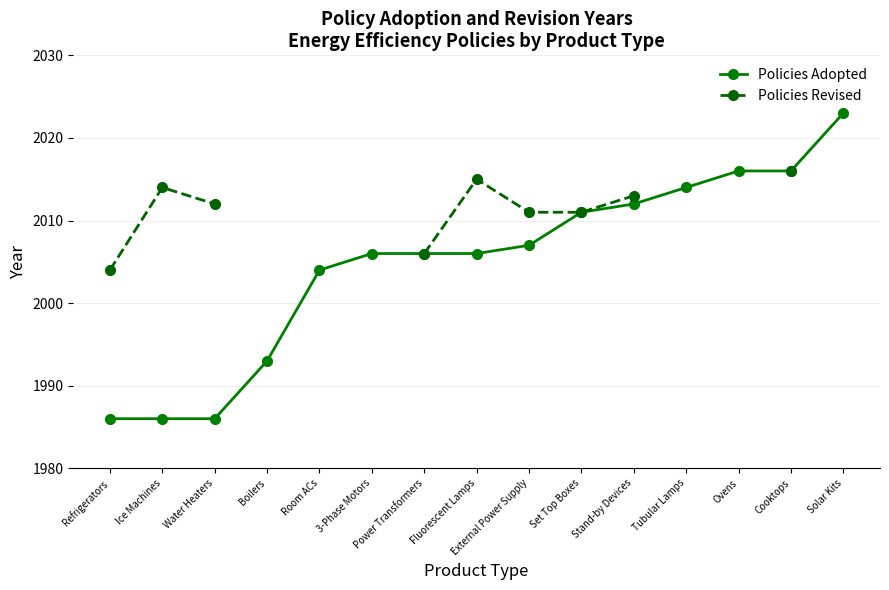

Is it true that Policies Adopted equals 2006.0 at 3-Phase Motors?

True